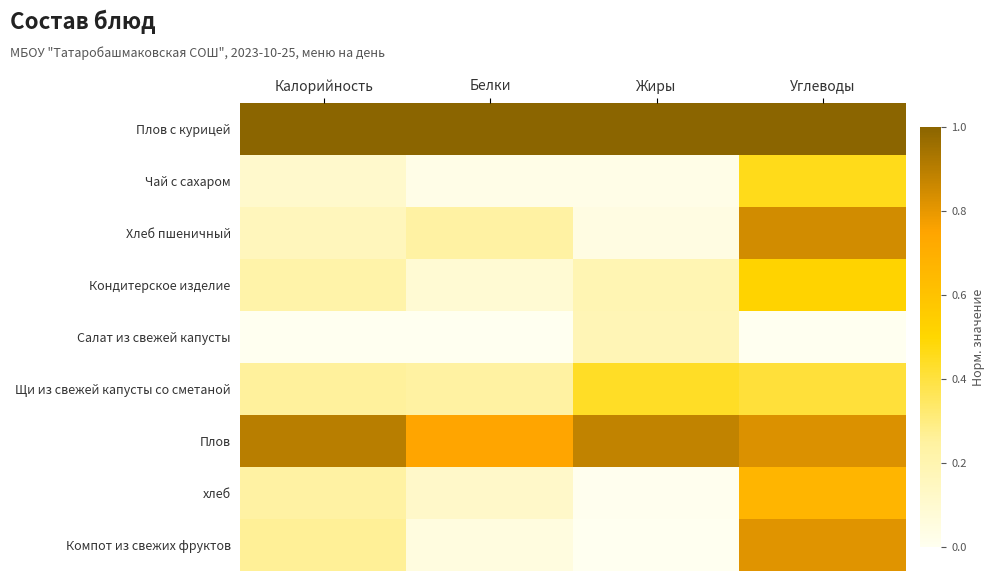

Rank the series at Жиры from highest to lowest value.

Плов с курицей, Плов, Щи из свежей капусты со сметаной, Кондитерское изделие, Салат из свежей капусты, Хлеб пшеничный, Чай с сахаром, хлеб, Компот из свежих фруктов